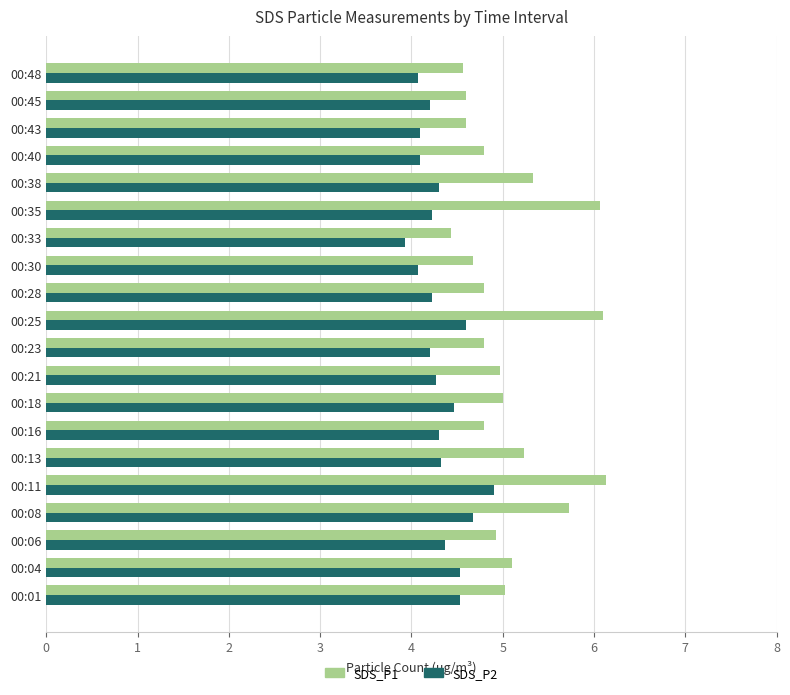

The value of SDS_P1 at 00:06 is 7.1. True or false?

False